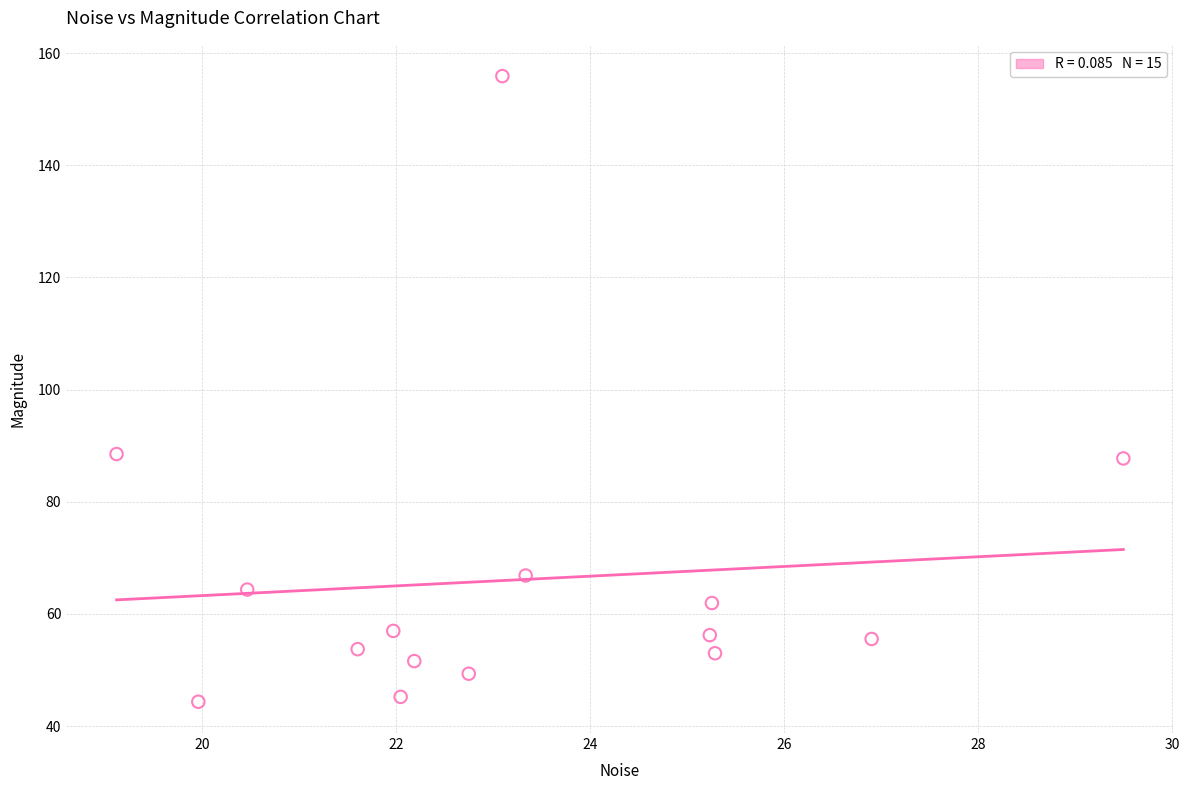

What is the range of Y values (max minus min)?

111.5